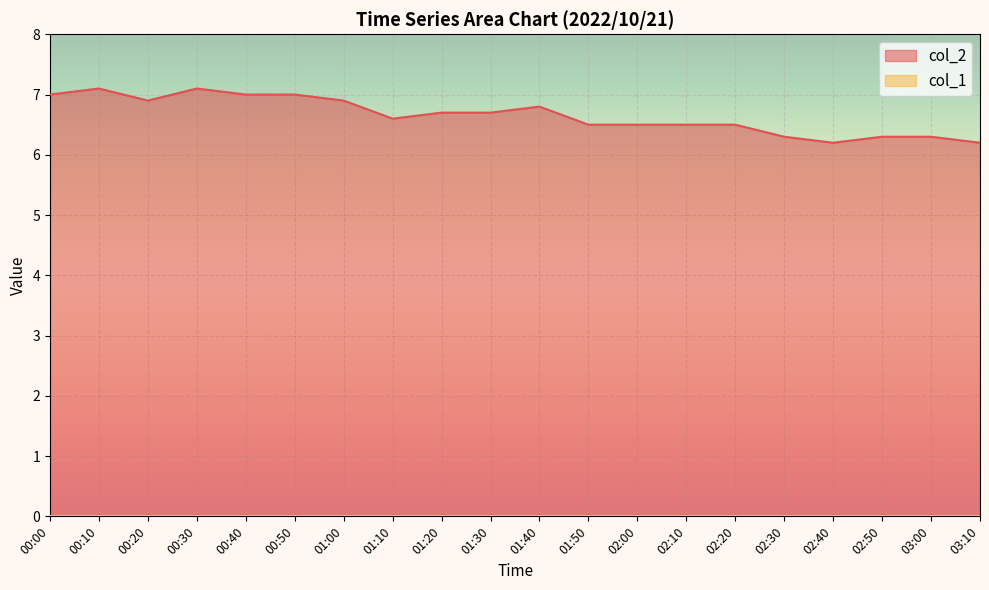

What is the minimum value shown in the chart?

0.0